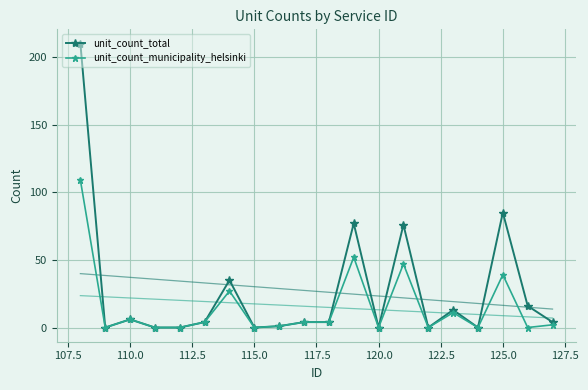

True or false: unit_count_municipality_helsinki has more than 2 interior local peaks.

True